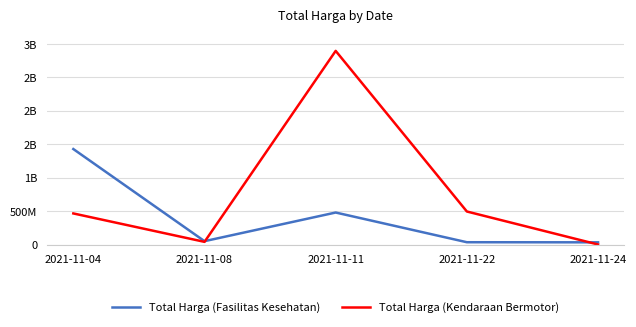

What is the total value across all series at 2021-11-11?

3369722000